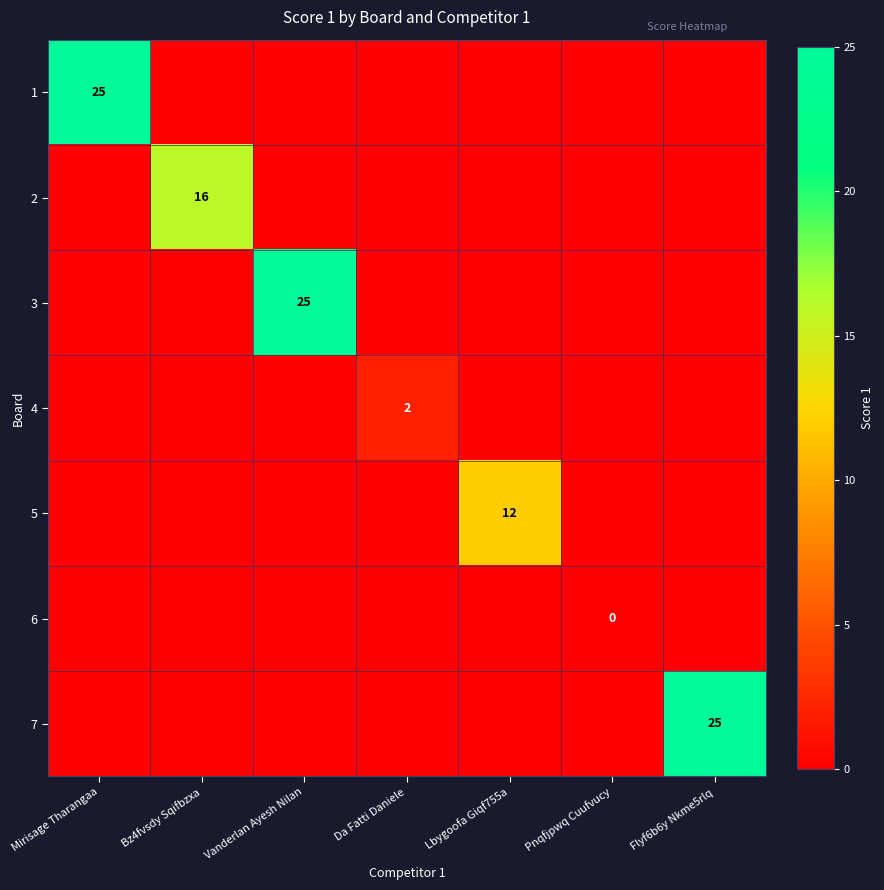

True or false: 2 has a value of 0 at Flyf6b6y Nkme5rlq.

True